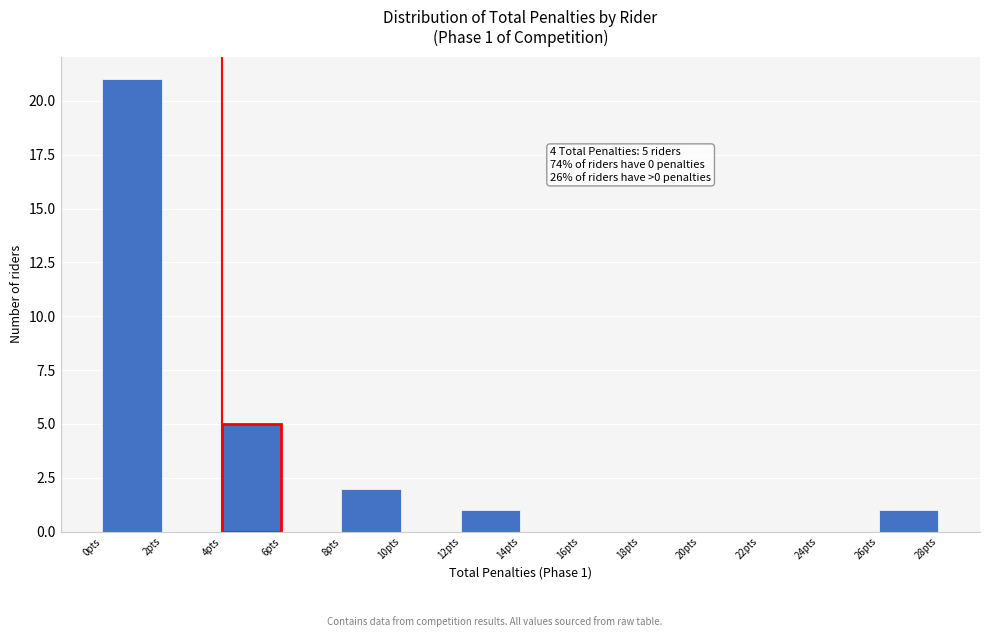

Which range on the x-axis has the tallest bar?

0 to 2